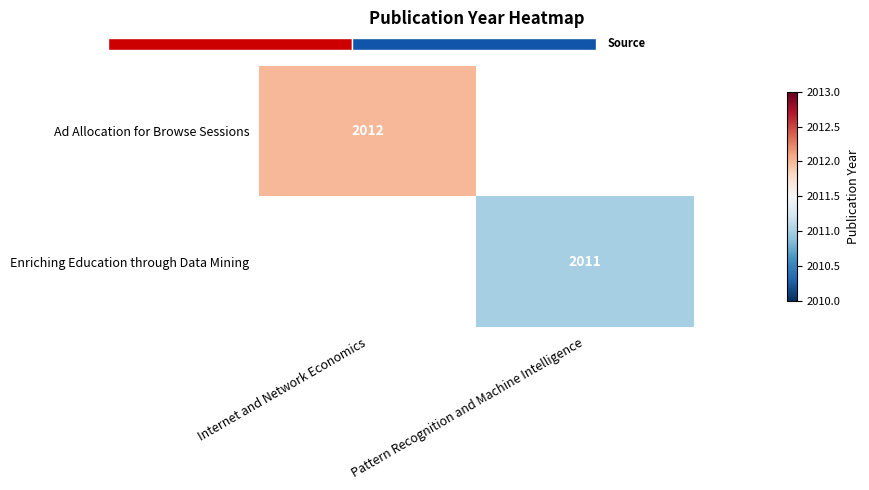

Which label corresponds to the smallest value in the chart?

Pattern Recognition and Machine Intelligence